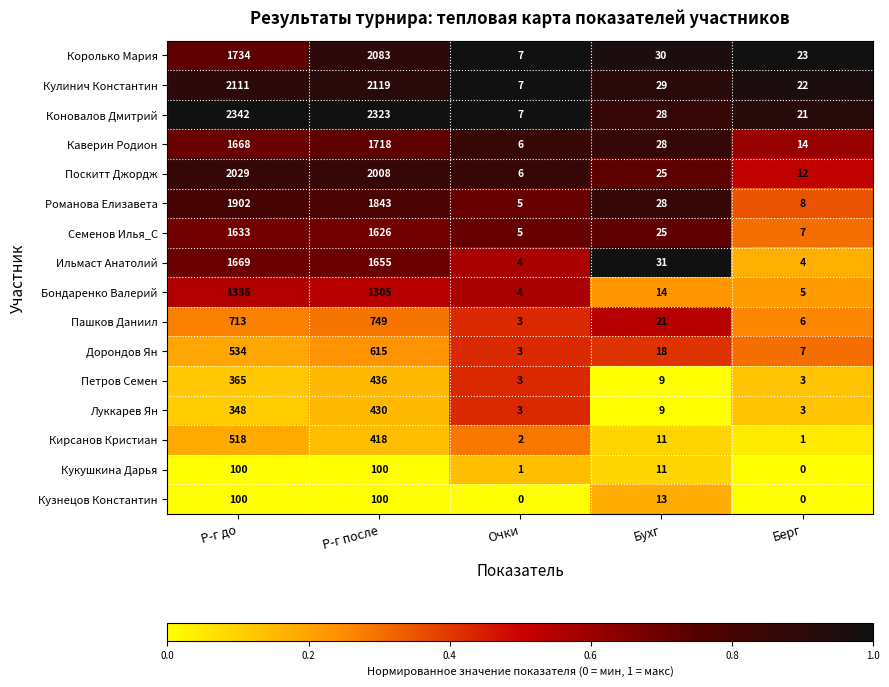

At which label is Дорондов Ян closest to 309?

Р-г до